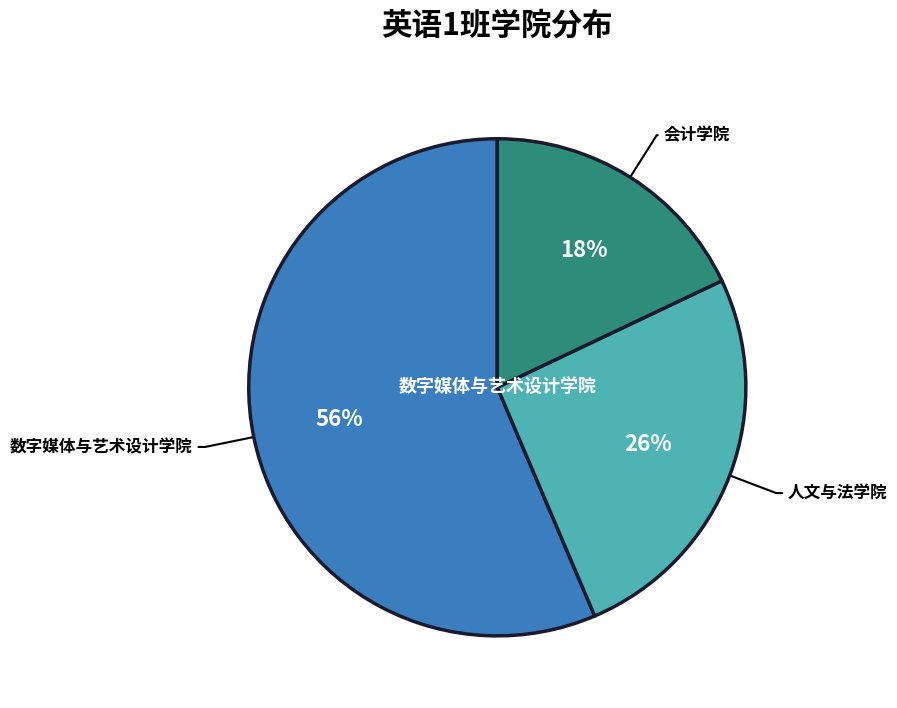

To the nearest percent, what is the difference between the largest and smallest slice percentages?

38%